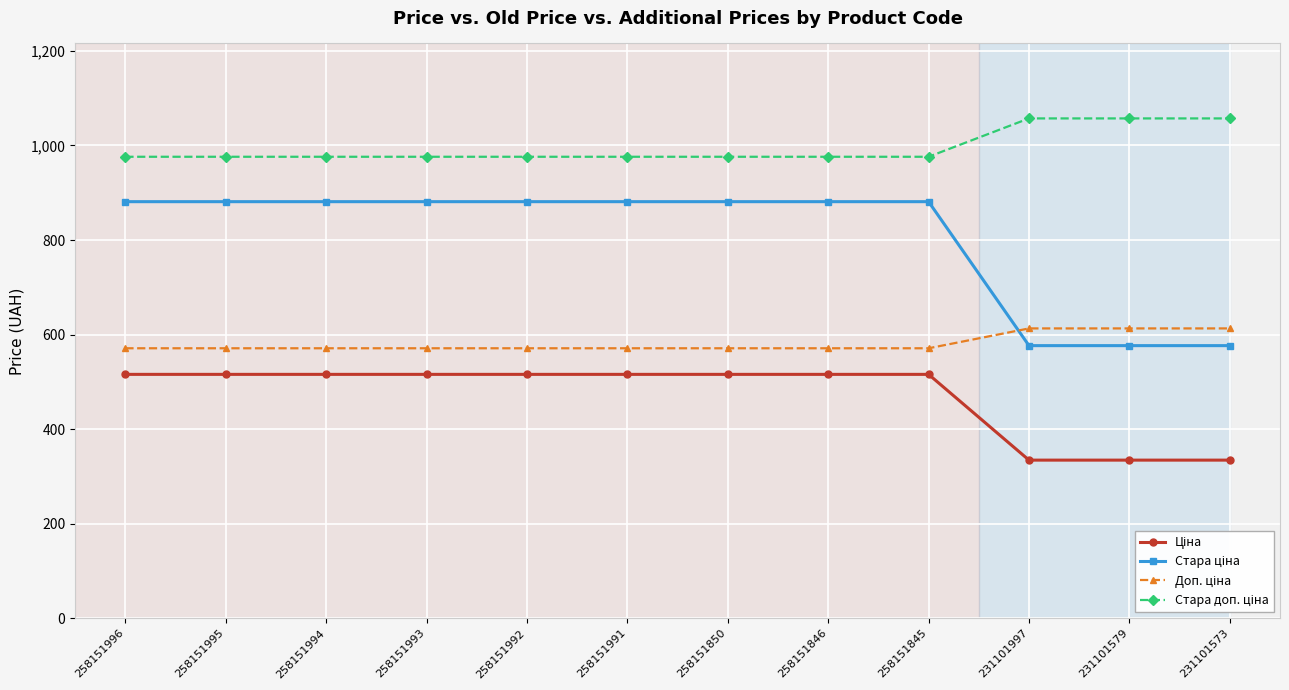

At how many categories does at least one series exceed 428?

12